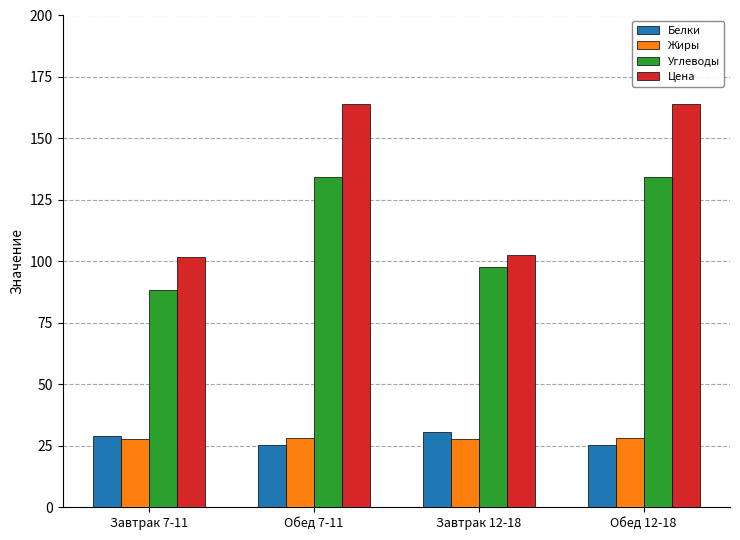

What is the maximum value for Цена?

163.9